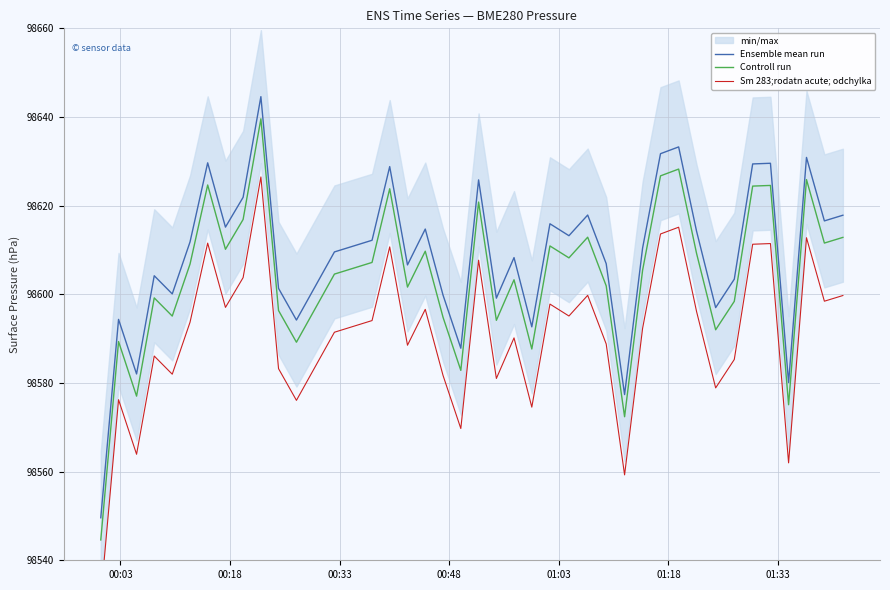

What is the minimum value for Ensemble mean run?

98549.6